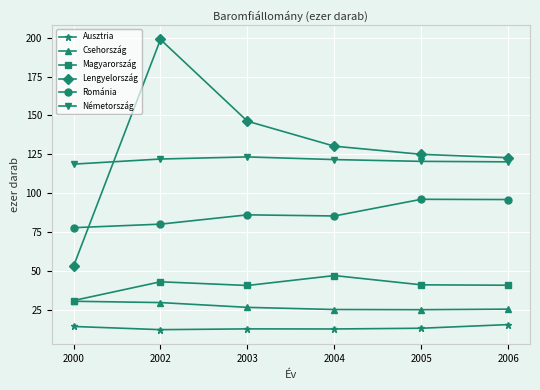

Does the chart display data point markers on the line(s)?

Yes